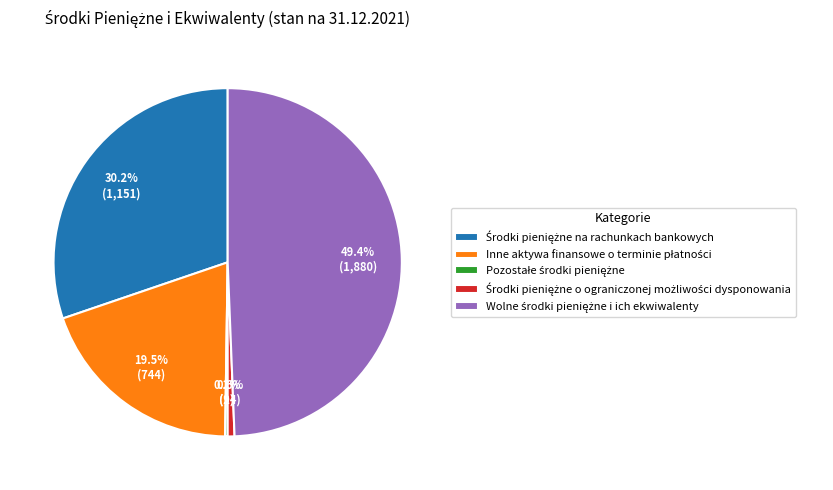

Does any single category account for the majority?

No